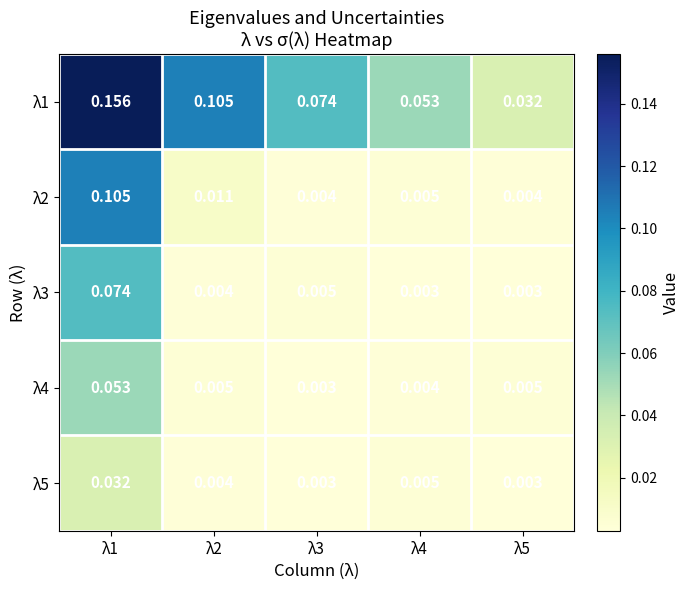

Count the number of categories in the chart.

5